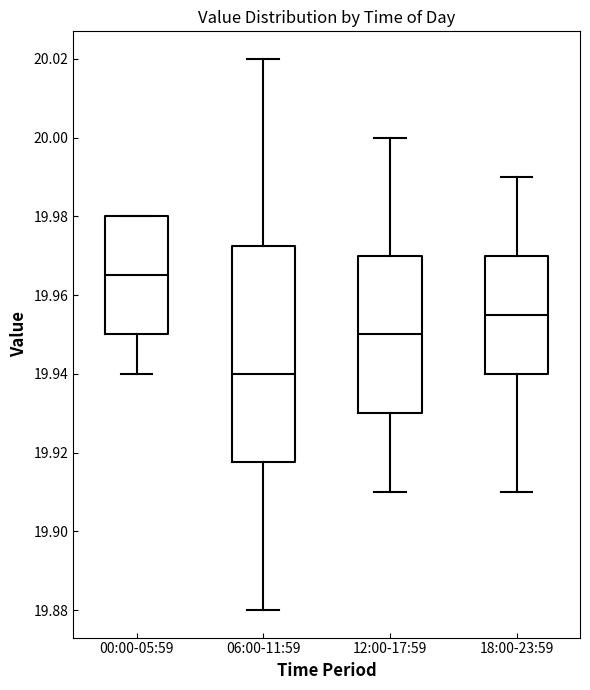

Which box's median line is the highest?

00:00-05:59